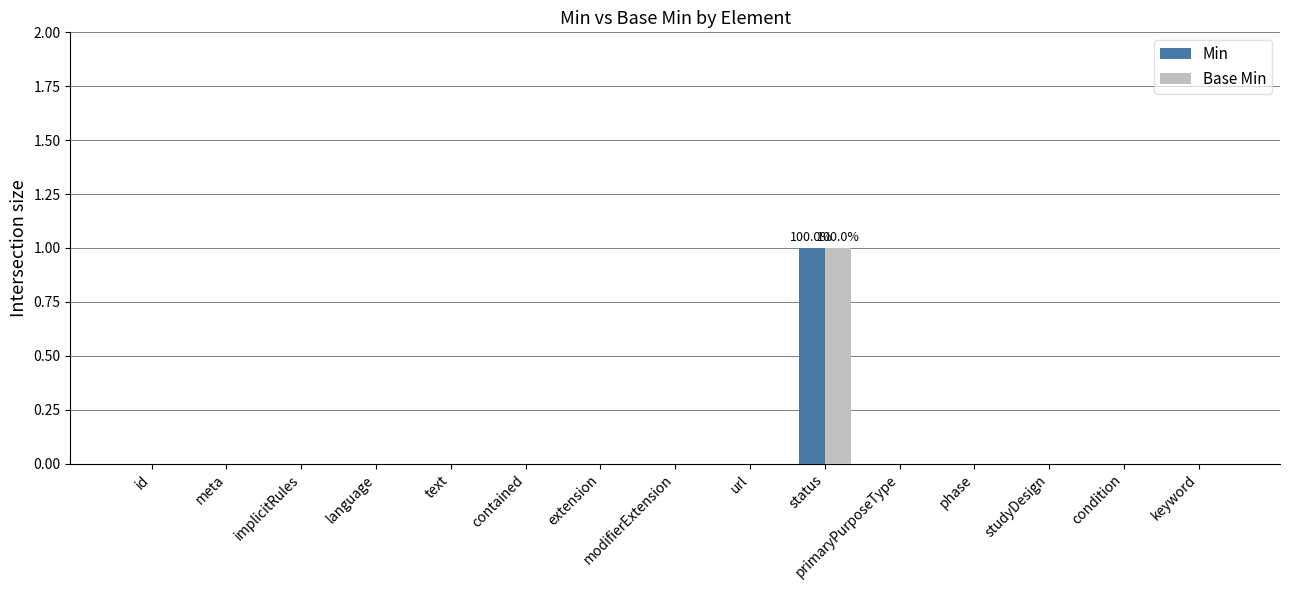

At which category is the sum across all series the highest?

status